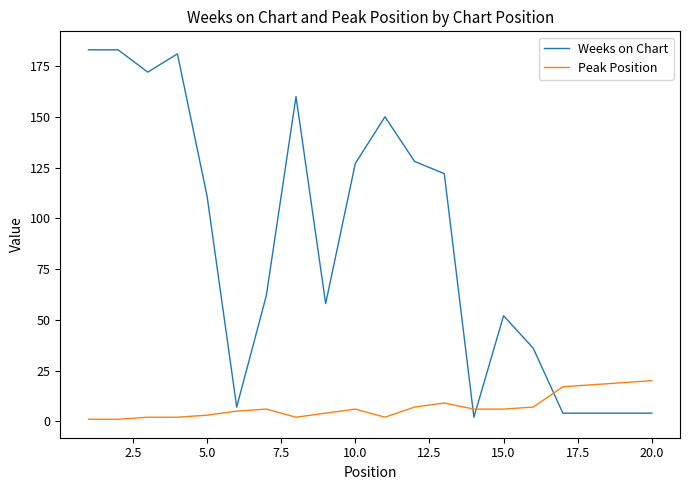

Which series has the largest total across all categories?

Weeks on Chart